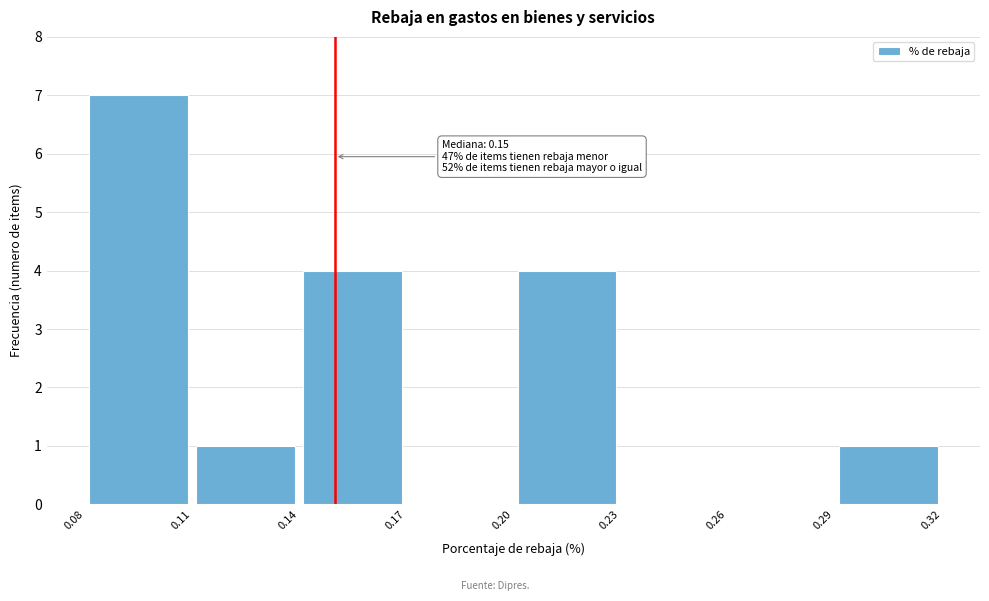

Which range on the x-axis has the tallest bar?

0.08 to 0.11